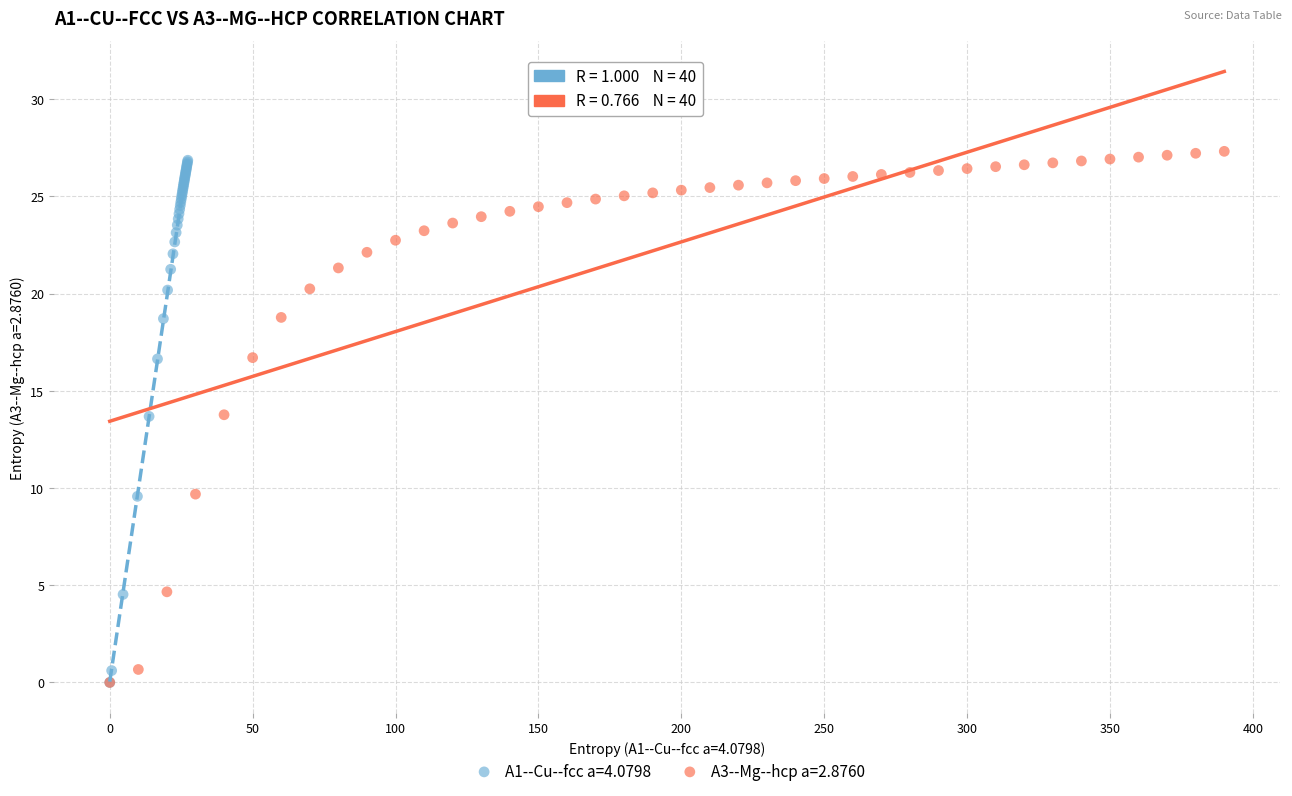

Which series has the widest spread of Y values?

A3--Mg--hcp a=2.8760